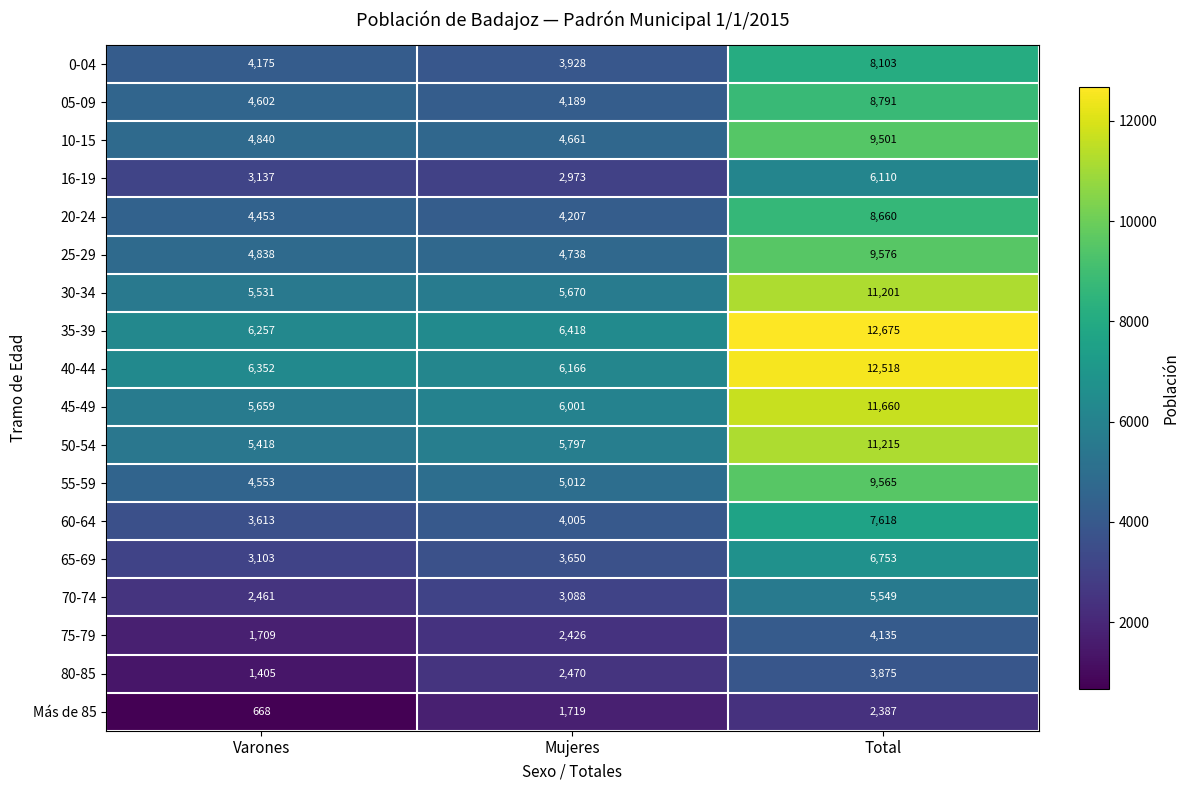

Which series has the largest range (max minus min)?

35-39